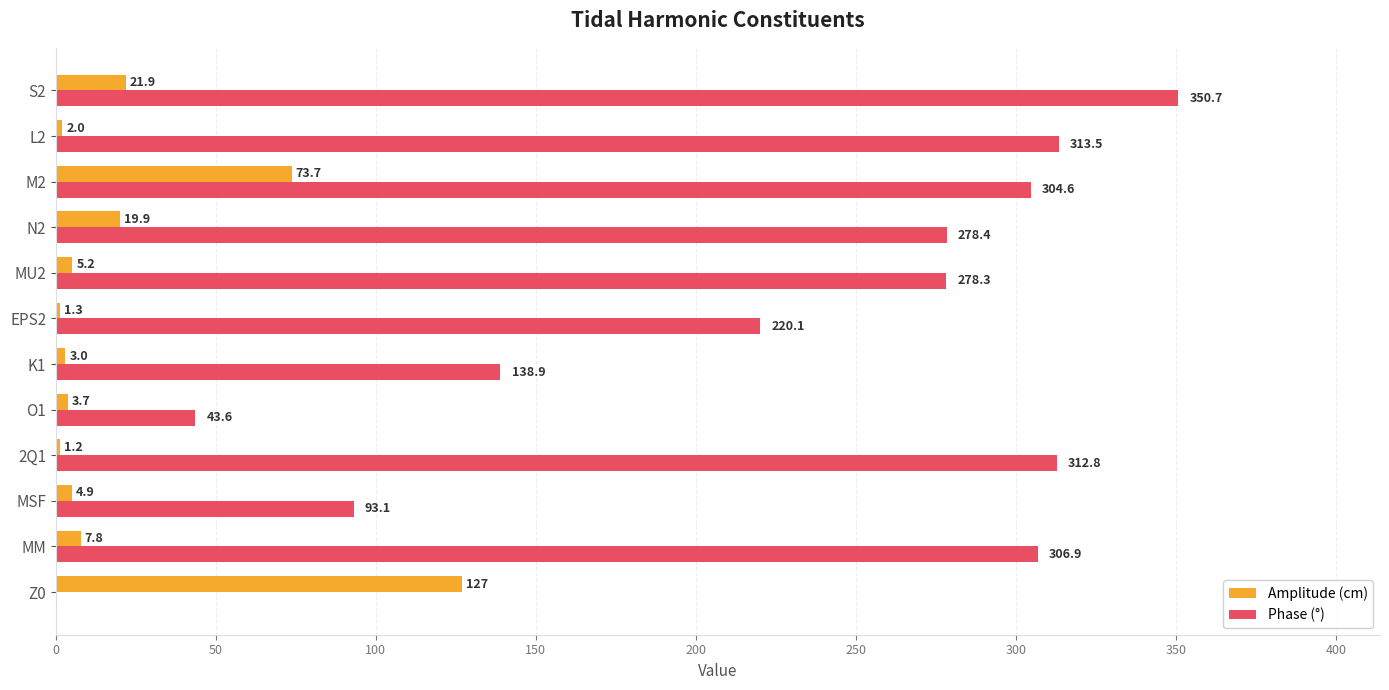

The Phase (°) series shows 514.6 at 2Q1. True or false?

False